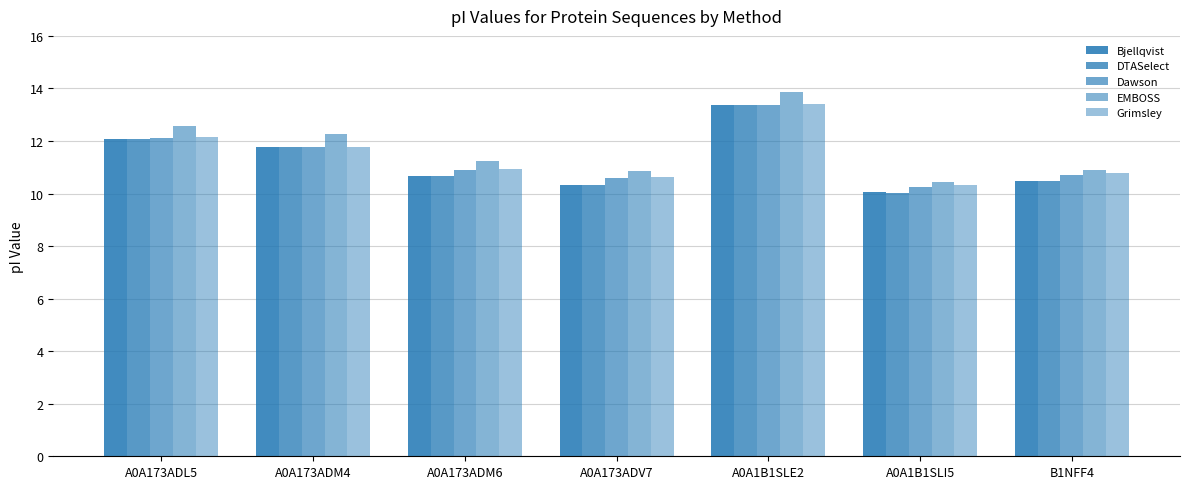

Is the value of Grimsley at A0A173ADL5 greater than the value of Bjellqvist at B1NFF4?

Yes